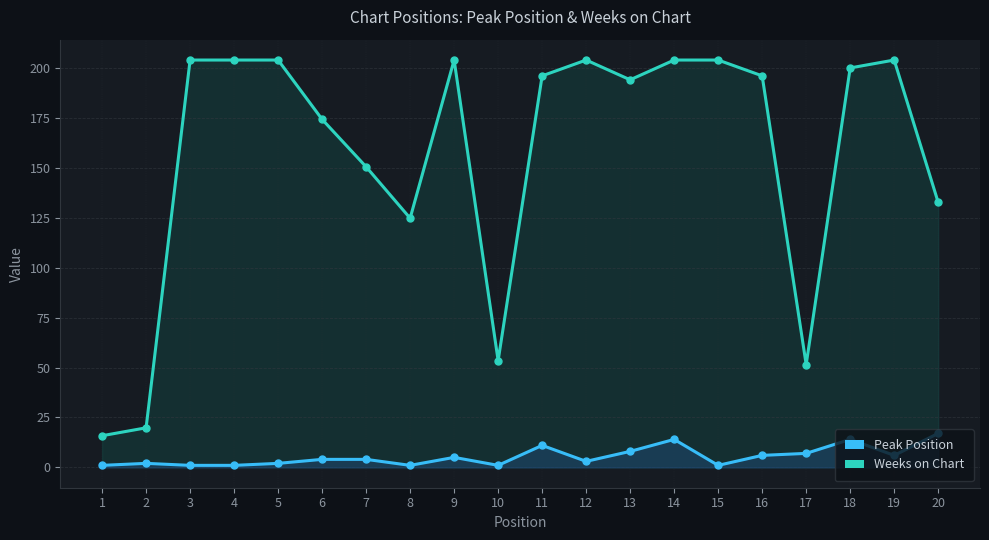

True or false: Weeks on Chart has more than 0 interior local peaks.

True